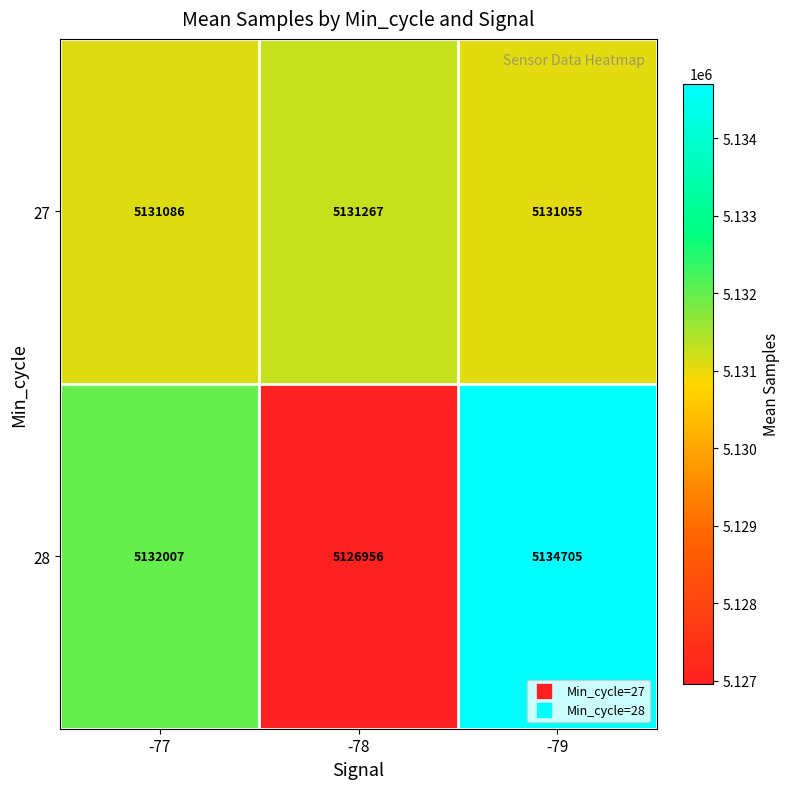

What value does the 27 series have at -77, to the nearest 50?

5131100